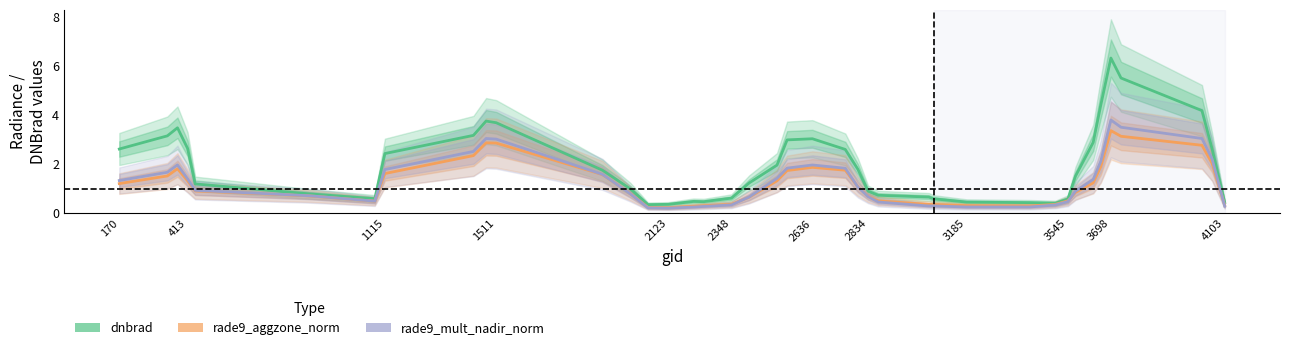

Is it true that rade9_mult_nadir_norm equals 1.2 at 18?

False